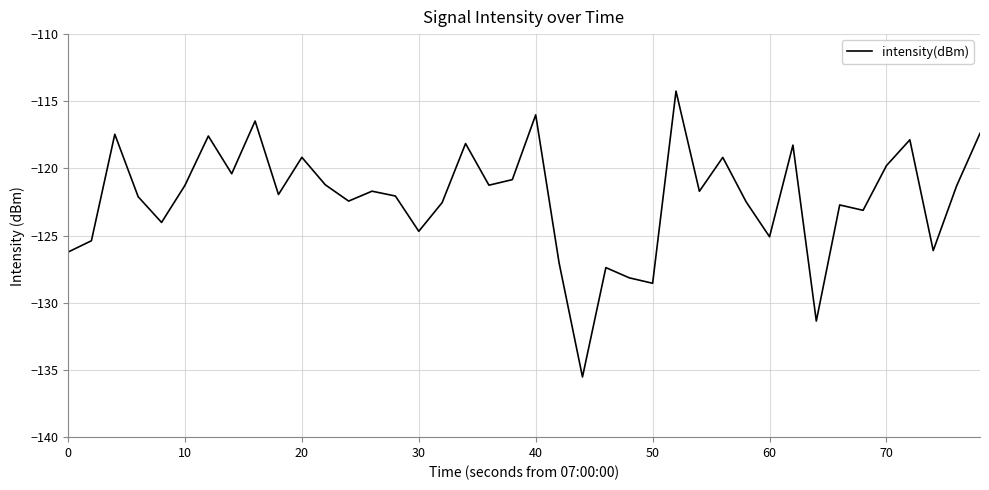

What is the average value?

-122.3